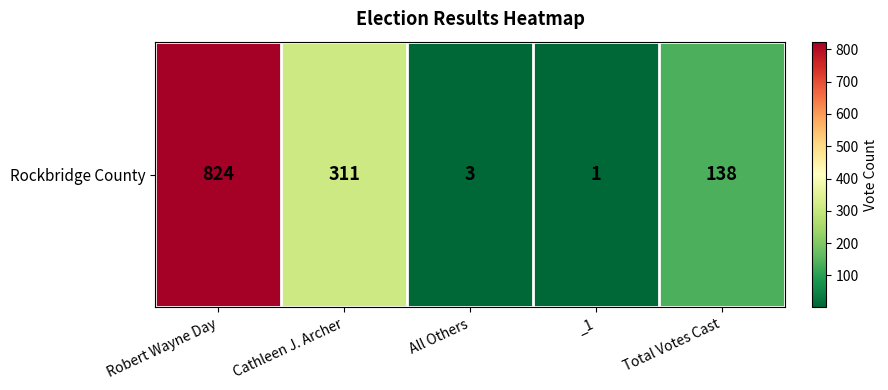

List the labels in order of value, smallest first.

_1, All Others, Total Votes Cast, Cathleen J. Archer, Robert Wayne Day